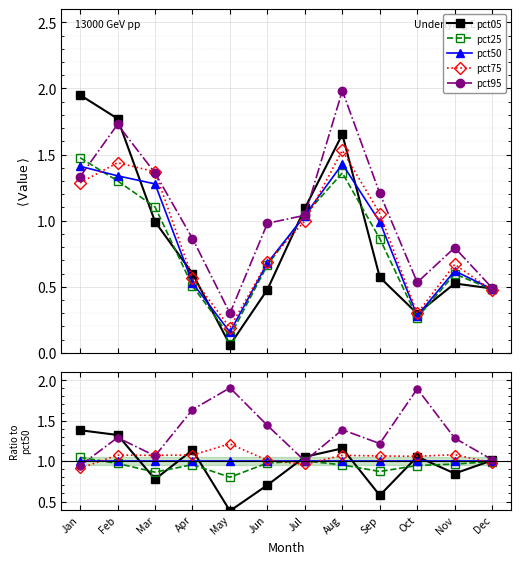

Where do pct05 and pct50 first cross each other?

Feb and Mar